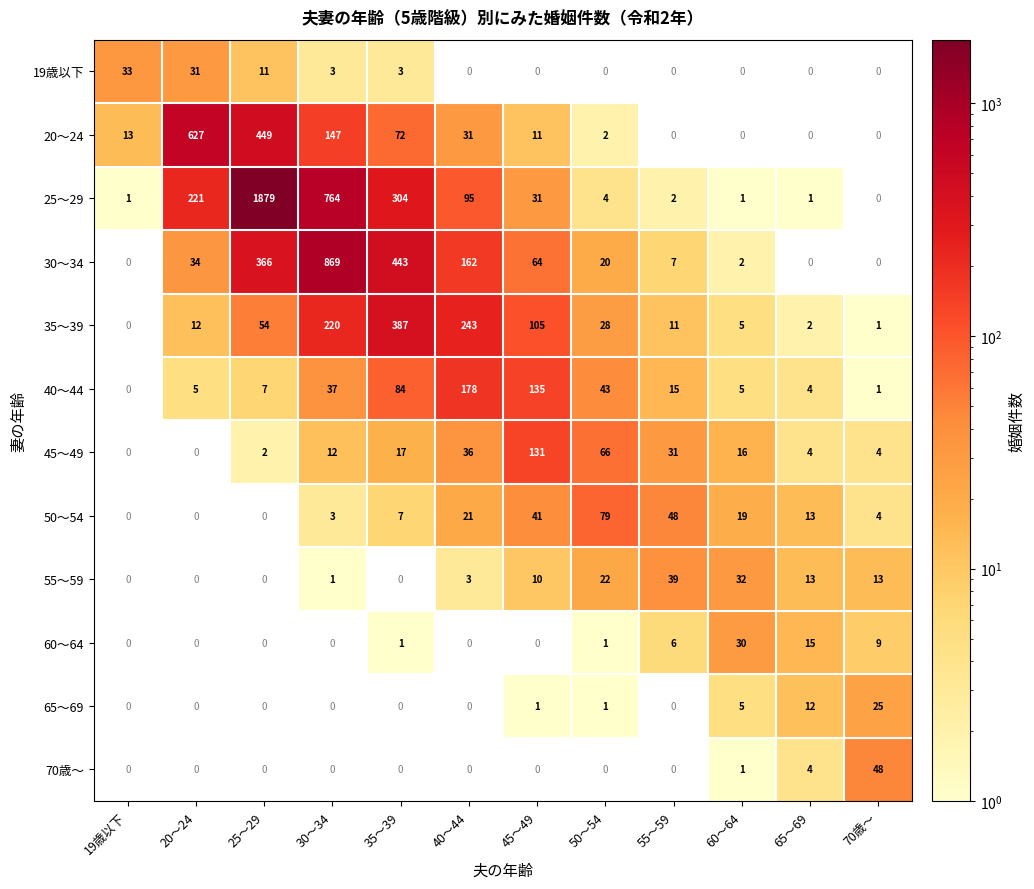

What is the difference between the highest and lowest values at 35～39?

443